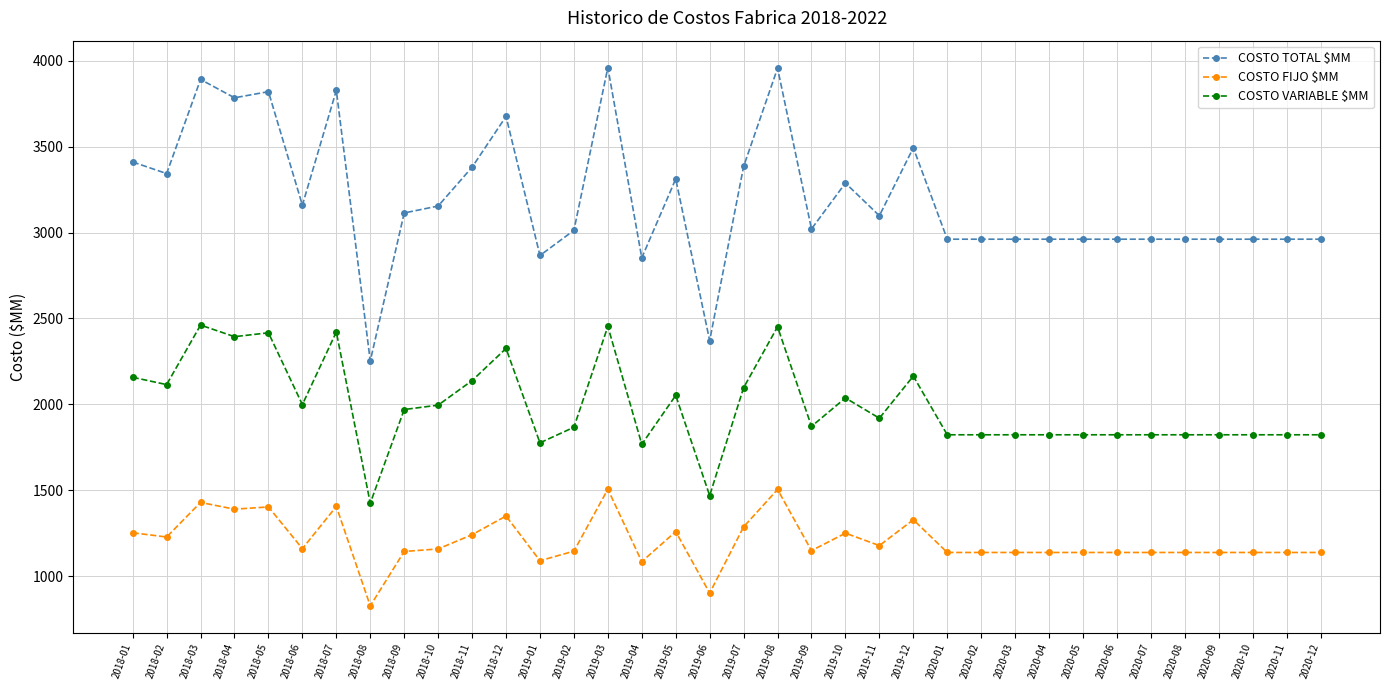

What is the difference between the maximum and second lowest values in the COSTO FIJO $MM series?

604.3